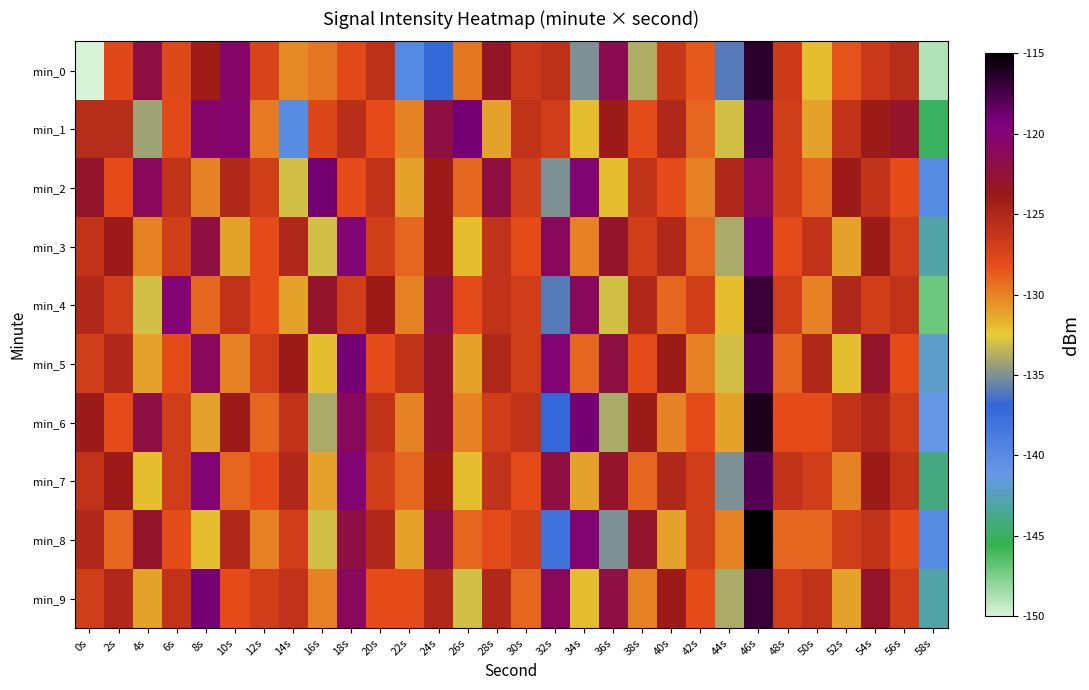

What is the minimum value shown in the chart?

-221.0